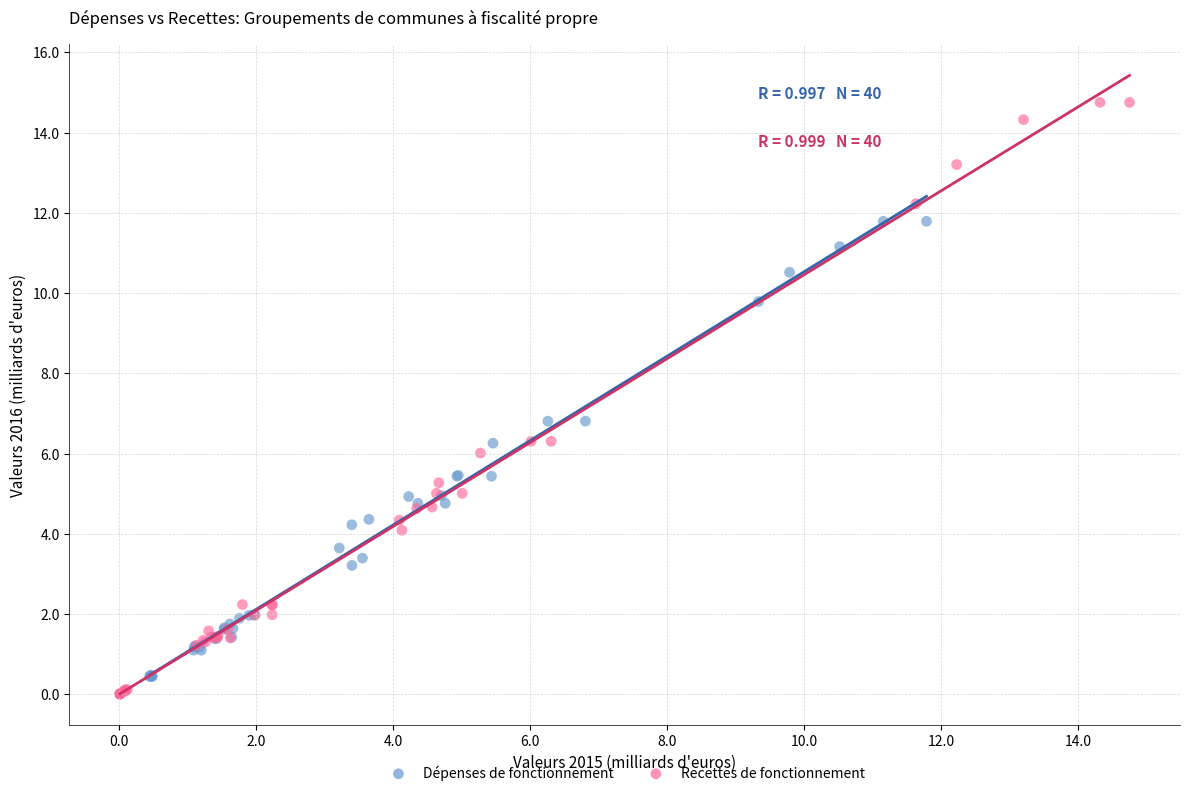

Which series contains the highest Y value?

Recettes de fonctionnement